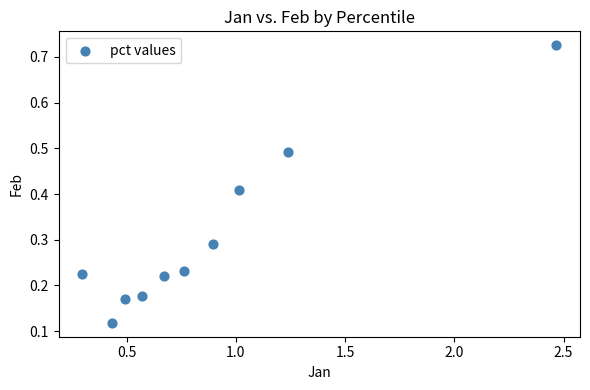

What is the average X value?

0.9